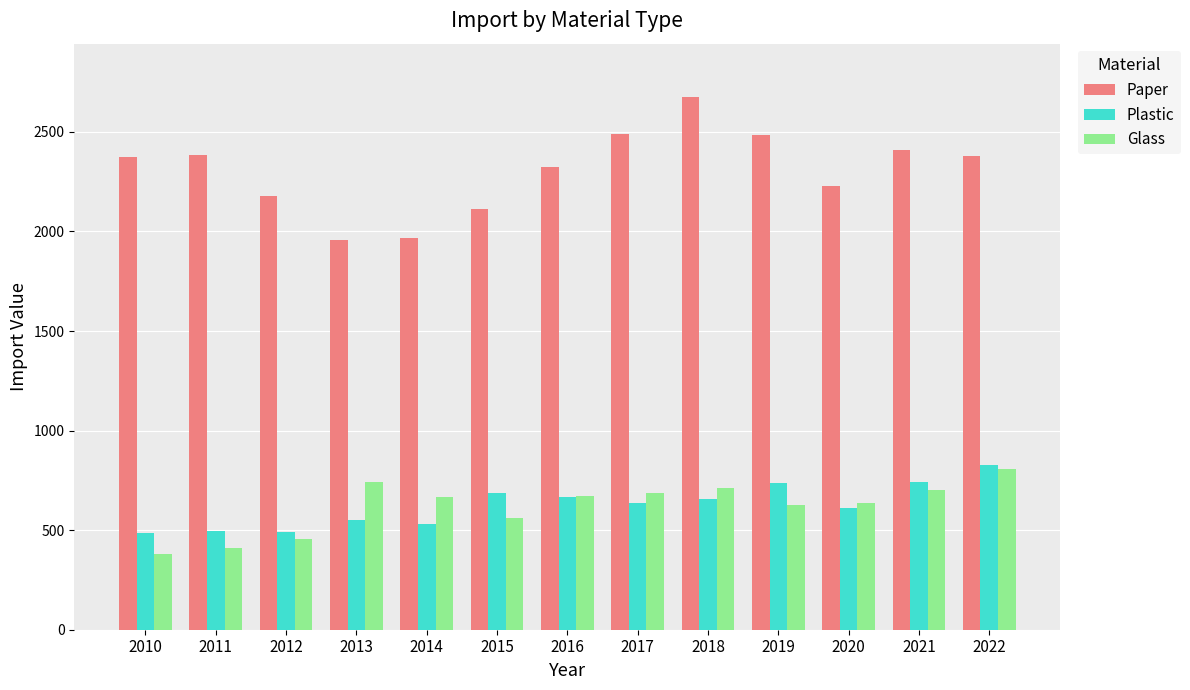

What is the spread (max minus min) of values at 2018?

2020.2